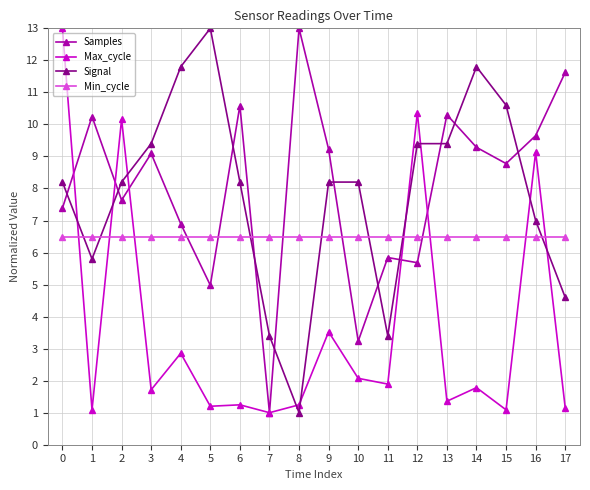

Where do Max_cycle and Samples first cross each other?

0 and 1